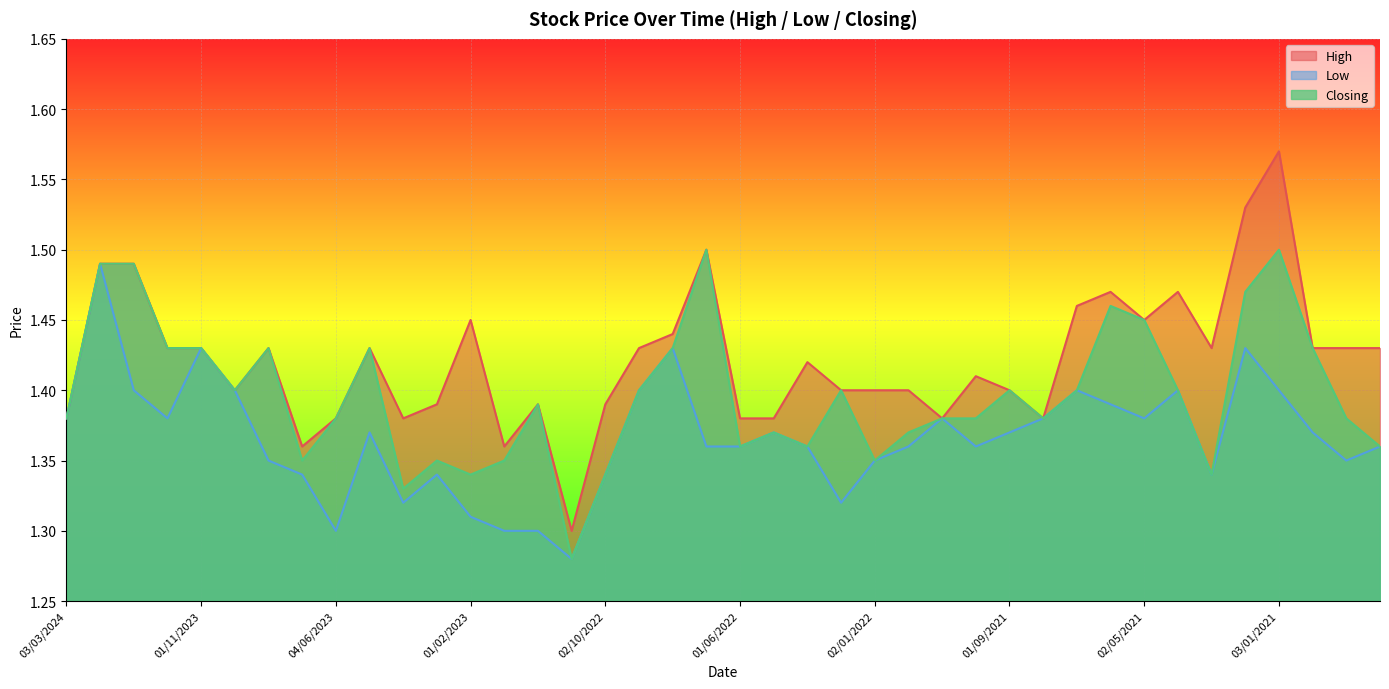

Which series changed the most between 01/04/2021 and 01/03/2021?

Low